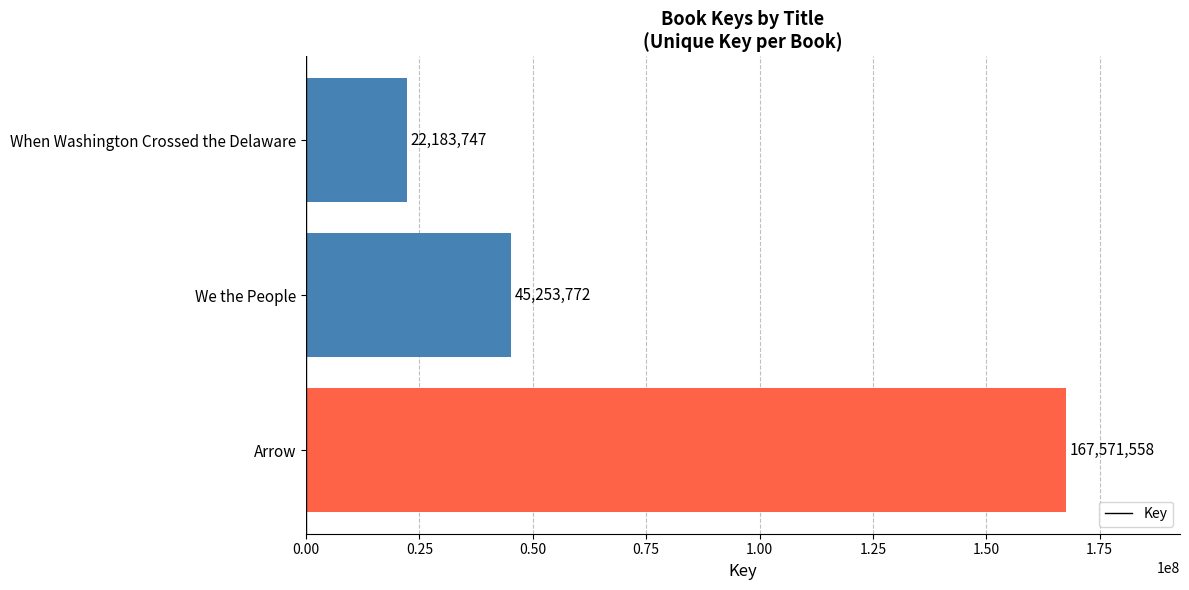

List the labels in order of value, smallest first.

When Washington Crossed the Delaware, We the People, Arrow